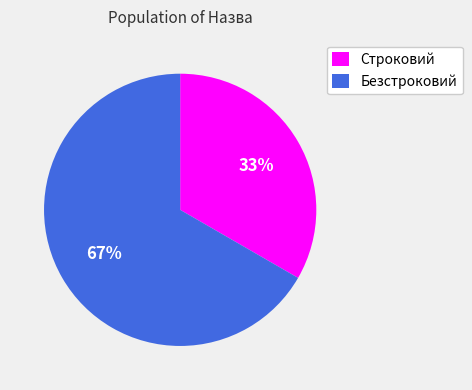

Count the number of slices in the pie.

2